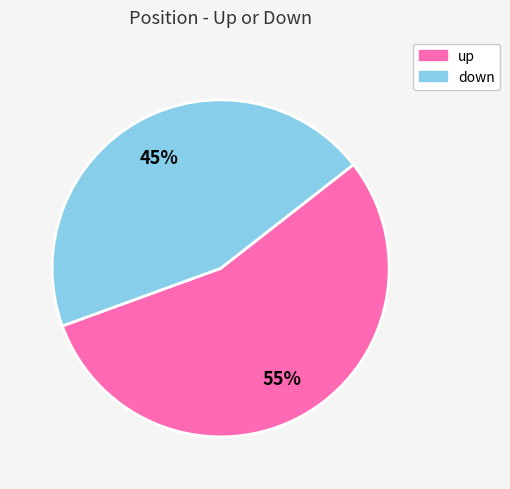

Is there a majority slice in this chart?

Yes